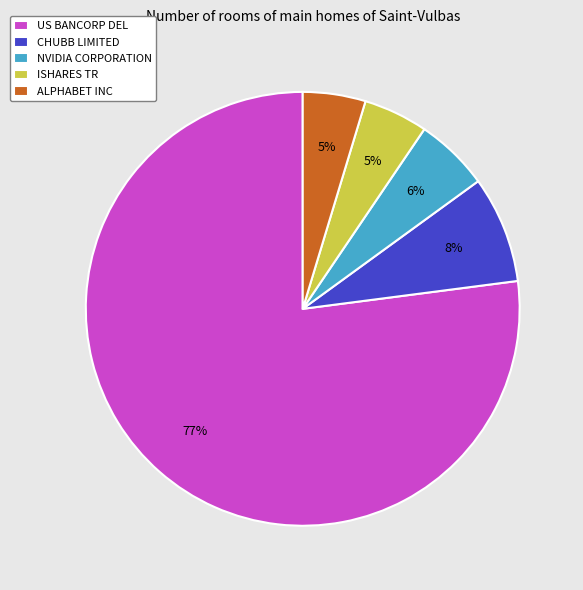

Count the number of slices in the pie.

5